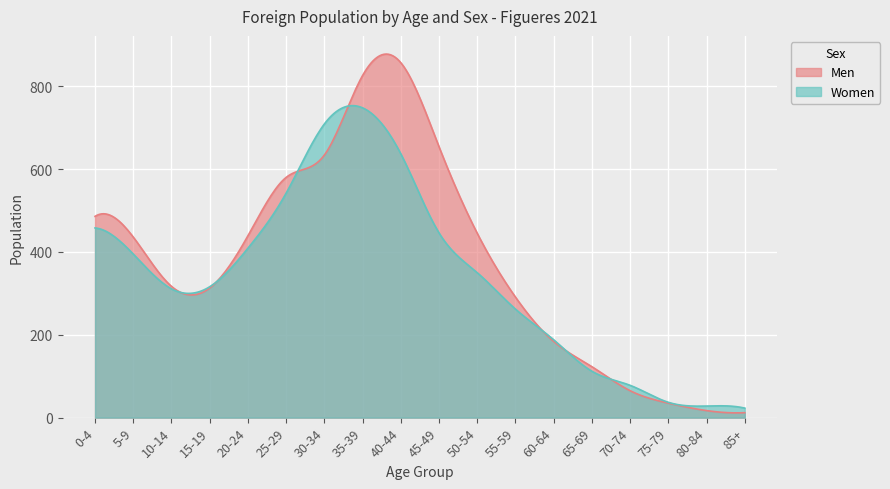

What is the label of the 4th point from the right?

70-74